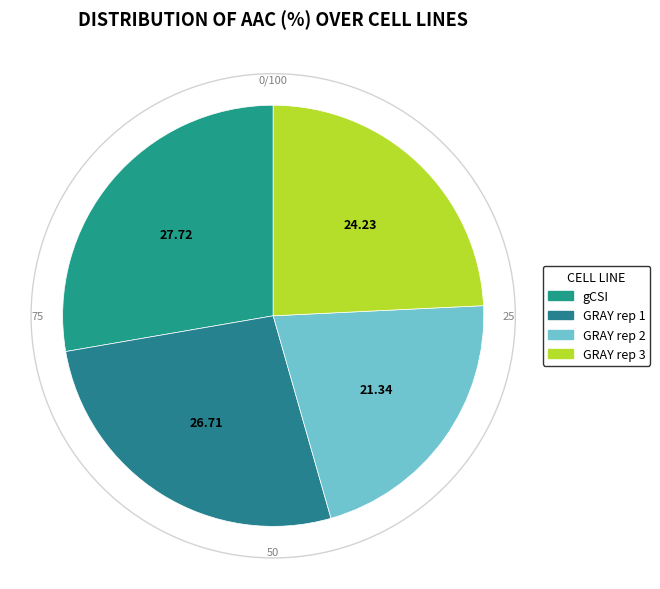

Between GRAY rep 1 and gCSI, which is larger?

gCSI